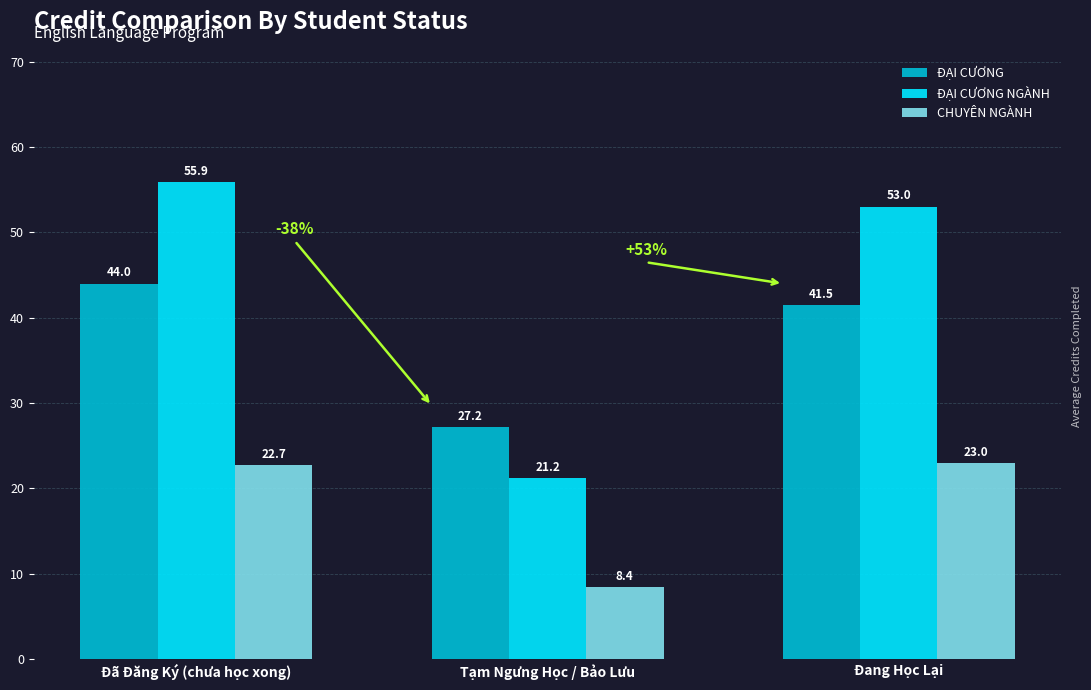

What is the label of the 2nd bar from the left?

Tạm Ngưng Học / Bảo Lưu